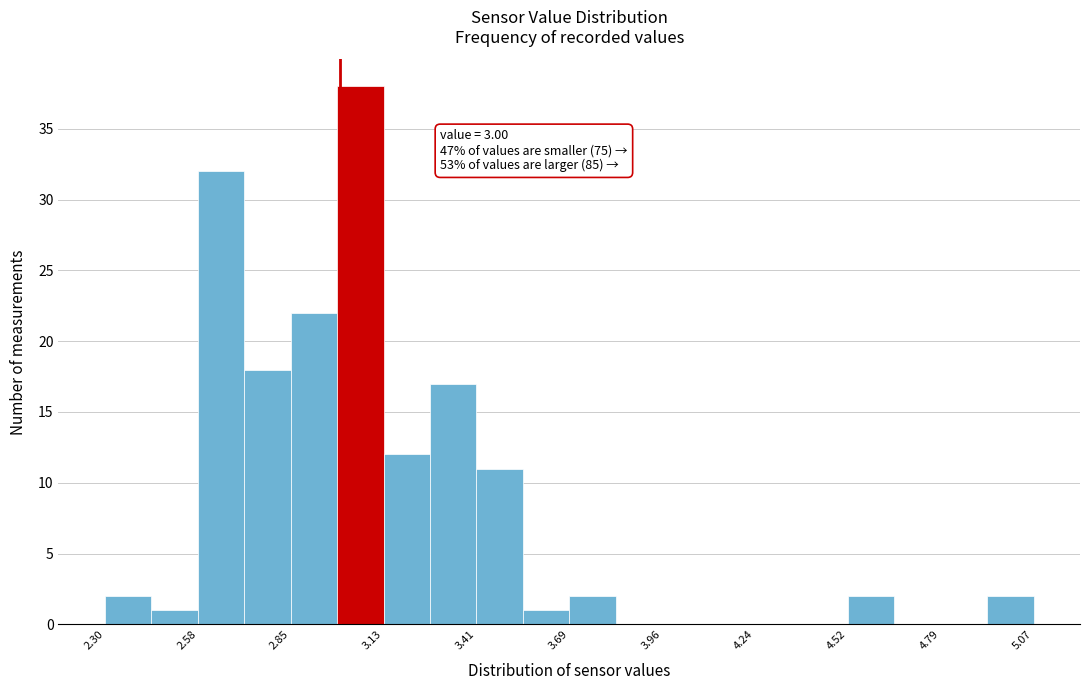

Around what value on the x-axis is the tallest bar? Give the approximate position of its centre, as read against the axis.

3.05